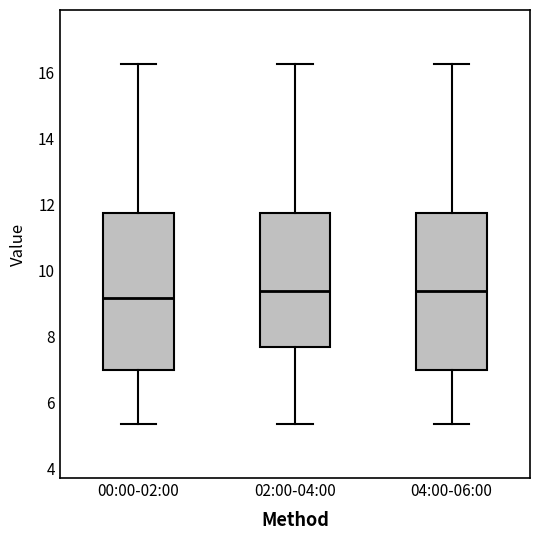

Which box's median line is the lowest?

00:00-02:00